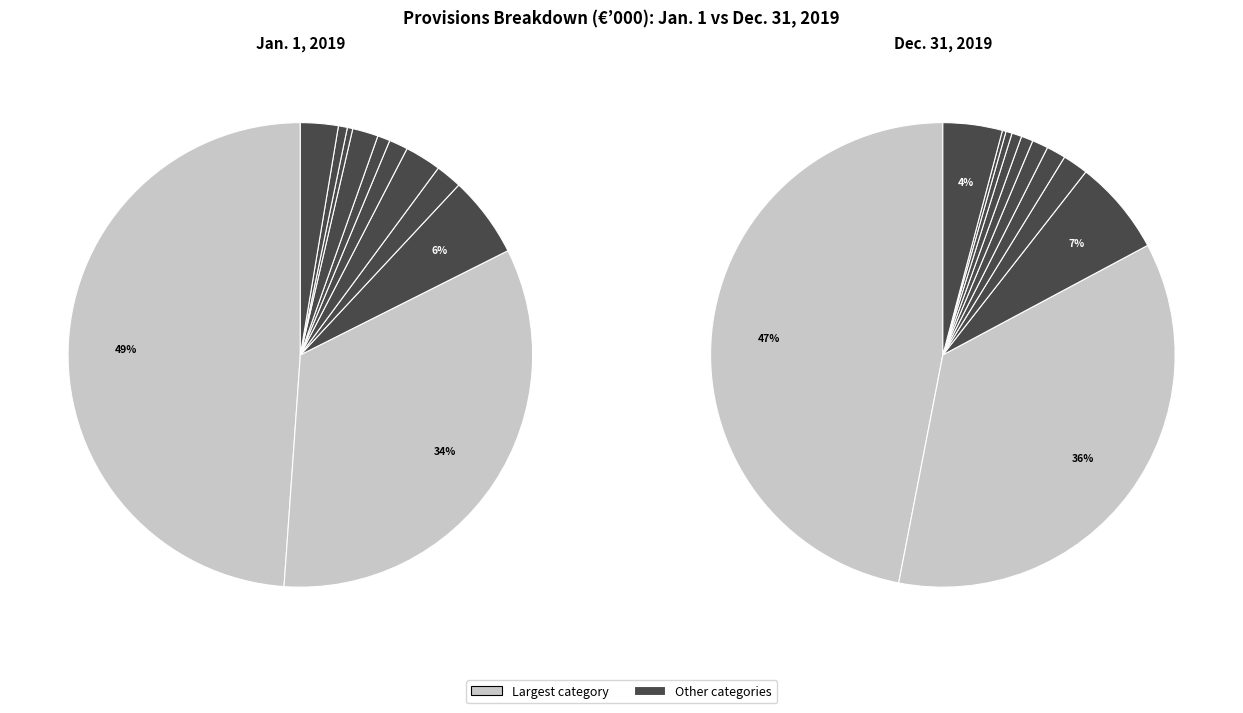

The Litigation risks/costs slice represents 1% of the pie. True or false?

False